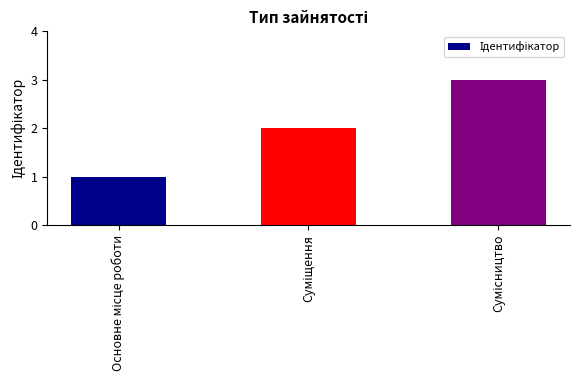

Are the bars grouped side by side (vs. stacked)?

No